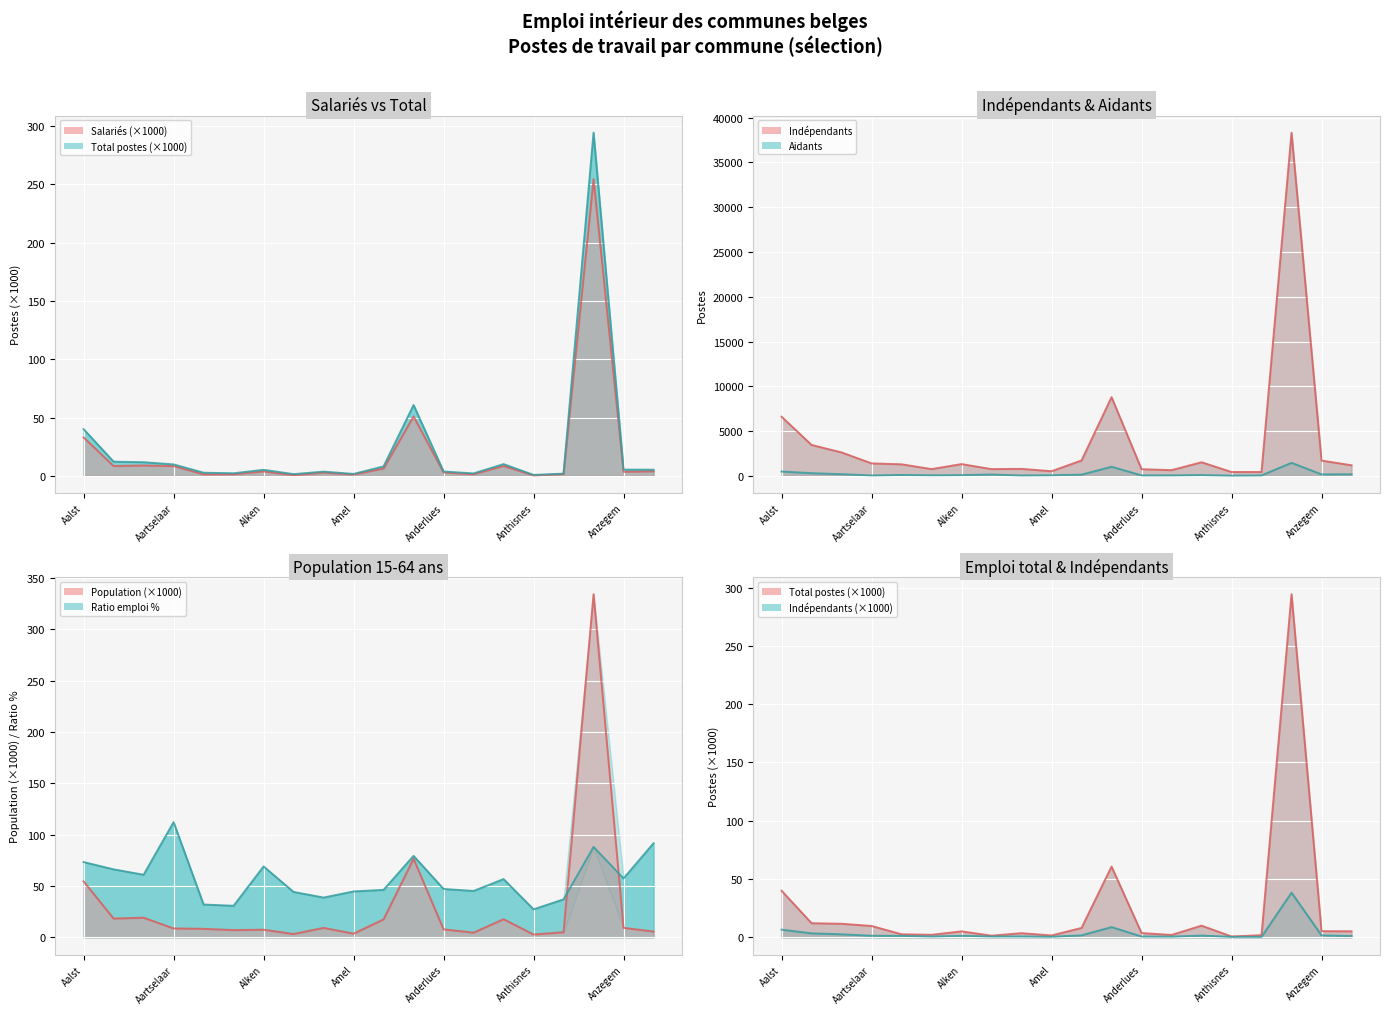

True or false: Ratio emploi % has a value of 60.9 at Aarschot.

True